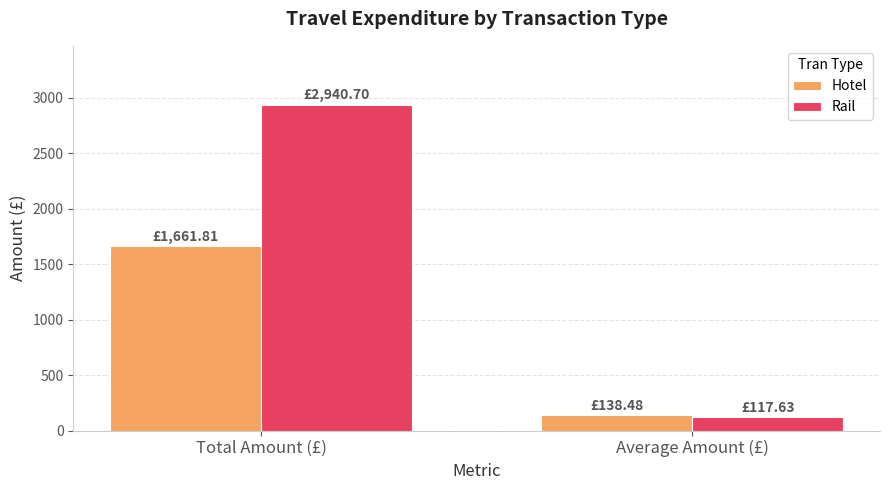

What is the smallest value displayed?

117.6